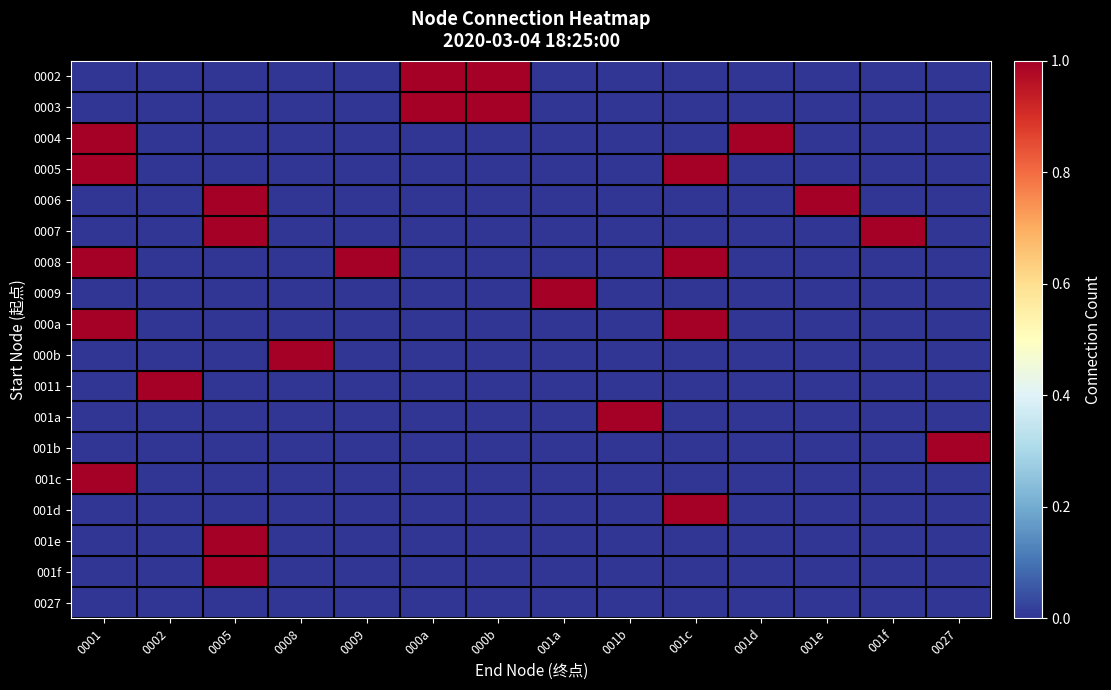

Reading left to right, list all the values displayed in this chart.

0002: 0001=0	0002=0	0005=0	0008=0	0009=0	000a=1	000b=1	001a=0	001b=0	001c=0	001d=0	001e=0	001f=0	0027=0
0003: 0001=0	0002=0	0005=0	0008=0	0009=0	000a=1	000b=1	001a=0	001b=0	001c=0	001d=0	001e=0	001f=0	0027=0
0004: 0001=1	0002=0	0005=0	0008=0	0009=0	000a=0	000b=0	001a=0	001b=0	001c=0	001d=1	001e=0	001f=0	0027=0
0005: 0001=1	0002=0	0005=0	0008=0	0009=0	000a=0	000b=0	001a=0	001b=0	001c=1	001d=0	001e=0	001f=0	0027=0
0006: 0001=0	0002=0	0005=1	0008=0	0009=0	000a=0	000b=0	001a=0	001b=0	001c=0	001d=0	001e=1	001f=0	0027=0
0007: 0001=0	0002=0	0005=1	0008=0	0009=0	000a=0	000b=0	001a=0	001b=0	001c=0	001d=0	001e=0	001f=1	0027=0
0008: 0001=1	0002=0	0005=0	0008=0	0009=1	000a=0	000b=0	001a=0	001b=0	001c=1	001d=0	001e=0	001f=0	0027=0
0009: 0001=0	0002=0	0005=0	0008=0	0009=0	000a=0	000b=0	001a=1	001b=0	001c=0	001d=0	001e=0	001f=0	0027=0
000a: 0001=1	0002=0	0005=0	0008=0	0009=0	000a=0	000b=0	001a=0	001b=0	001c=1	001d=0	001e=0	001f=0	0027=0
000b: 0001=0	0002=0	0005=0	0008=1	0009=0	000a=0	000b=0	001a=0	001b=0	001c=0	001d=0	001e=0	001f=0	0027=0
0011: 0001=0	0002=1	0005=0	0008=0	0009=0	000a=0	000b=0	001a=0	001b=0	001c=0	001d=0	001e=0	001f=0	0027=0
001a: 0001=0	0002=0	0005=0	0008=0	0009=0	000a=0	000b=0	001a=0	001b=1	001c=0	001d=0	001e=0	001f=0	0027=0
001b: 0001=0	0002=0	0005=0	0008=0	0009=0	000a=0	000b=0	001a=0	001b=0	001c=0	001d=0	001e=0	001f=0	0027=1
001c: 0001=1	0002=0	0005=0	0008=0	0009=0	000a=0	000b=0	001a=0	001b=0	001c=0	001d=0	001e=0	001f=0	0027=0
001d: 0001=0	0002=0	0005=0	0008=0	0009=0	000a=0	000b=0	001a=0	001b=0	001c=1	001d=0	001e=0	001f=0	0027=0
001e: 0001=0	0002=0	0005=1	0008=0	0009=0	000a=0	000b=0	001a=0	001b=0	001c=0	001d=0	001e=0	001f=0	0027=0
001f: 0001=0	0002=0	0005=1	0008=0	0009=0	000a=0	000b=0	001a=0	001b=0	001c=0	001d=0	001e=0	001f=0	0027=0
0027: 0001=0	0002=0	0005=0	0008=0	0009=0	000a=0	000b=0	001a=0	001b=0	001c=0	001d=0	001e=0	001f=0	0027=0